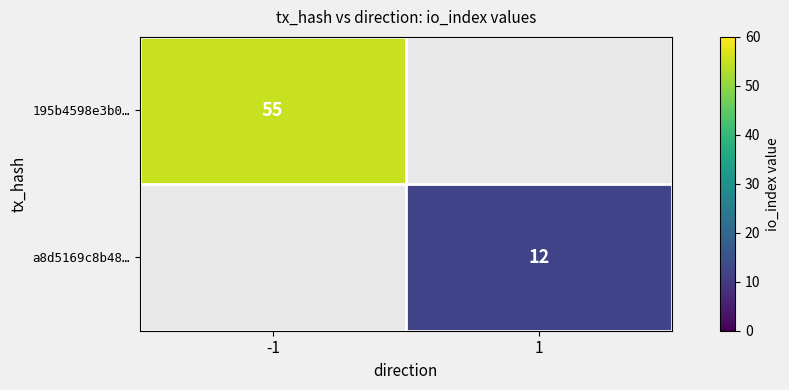

At which category does the chart reach its peak across all series?

-1